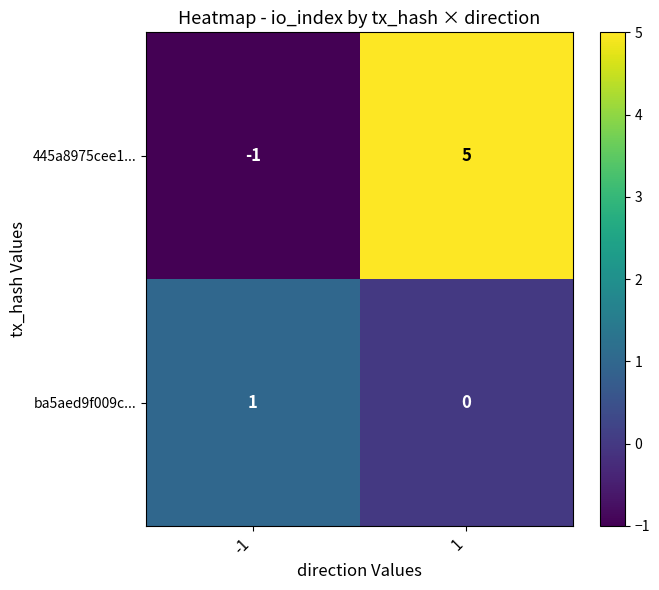

At which category does the chart reach its minimum across all series?

-1